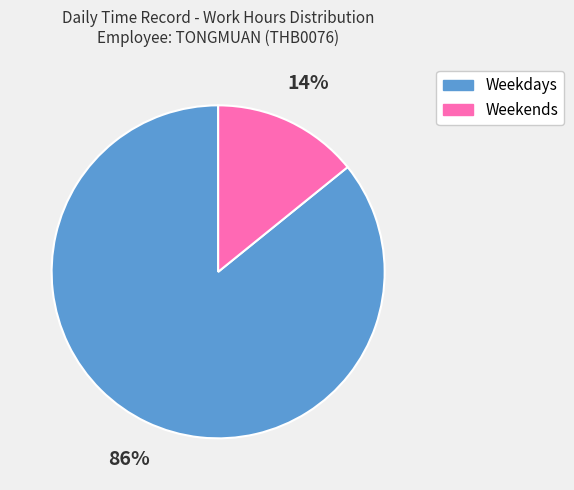

True or false: Weekdays accounts for 93% of the total.

False